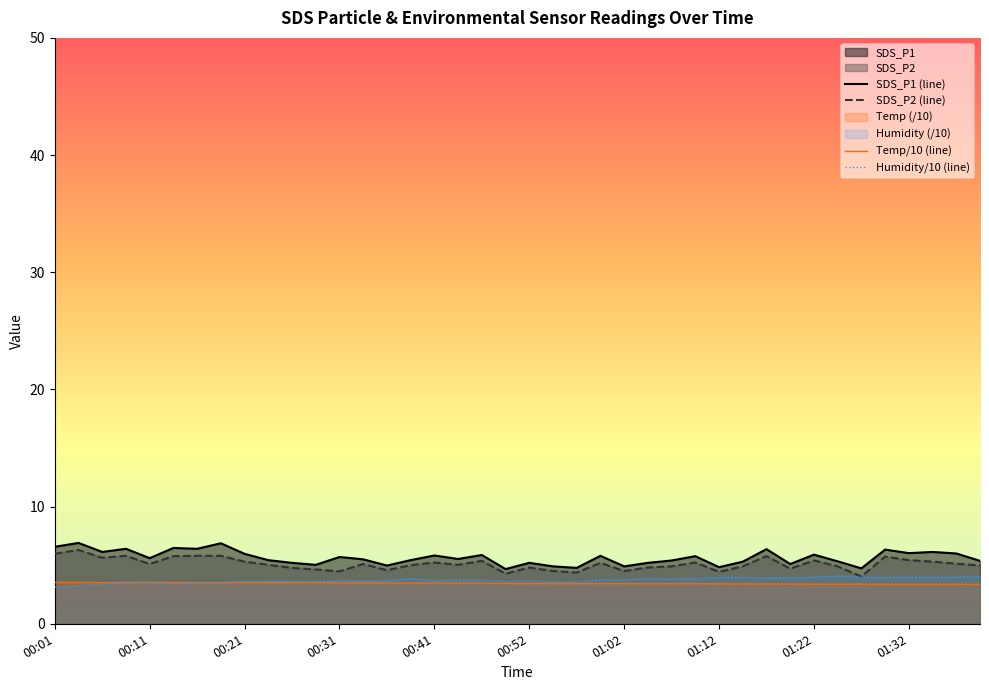

Does the chart have visible grid lines?

No